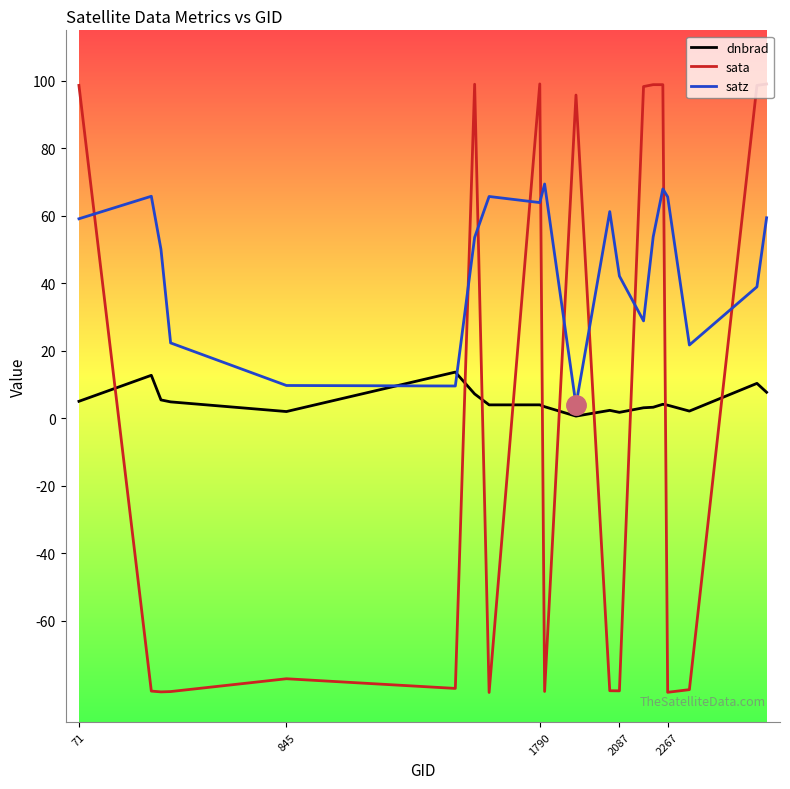

What is the difference between the second highest and second lowest values in the sata series?

180.3